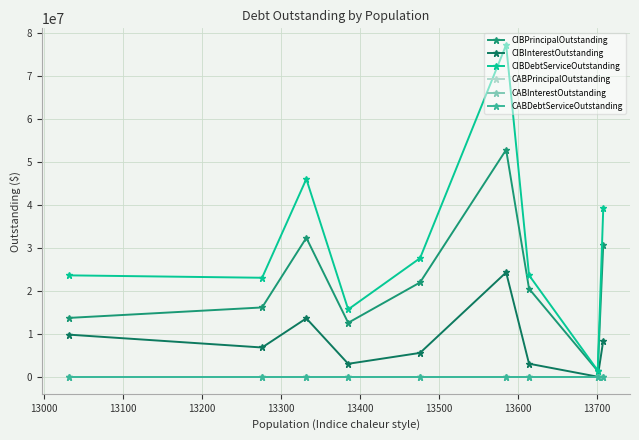

Is this an area chart (filled region under the line)?

No